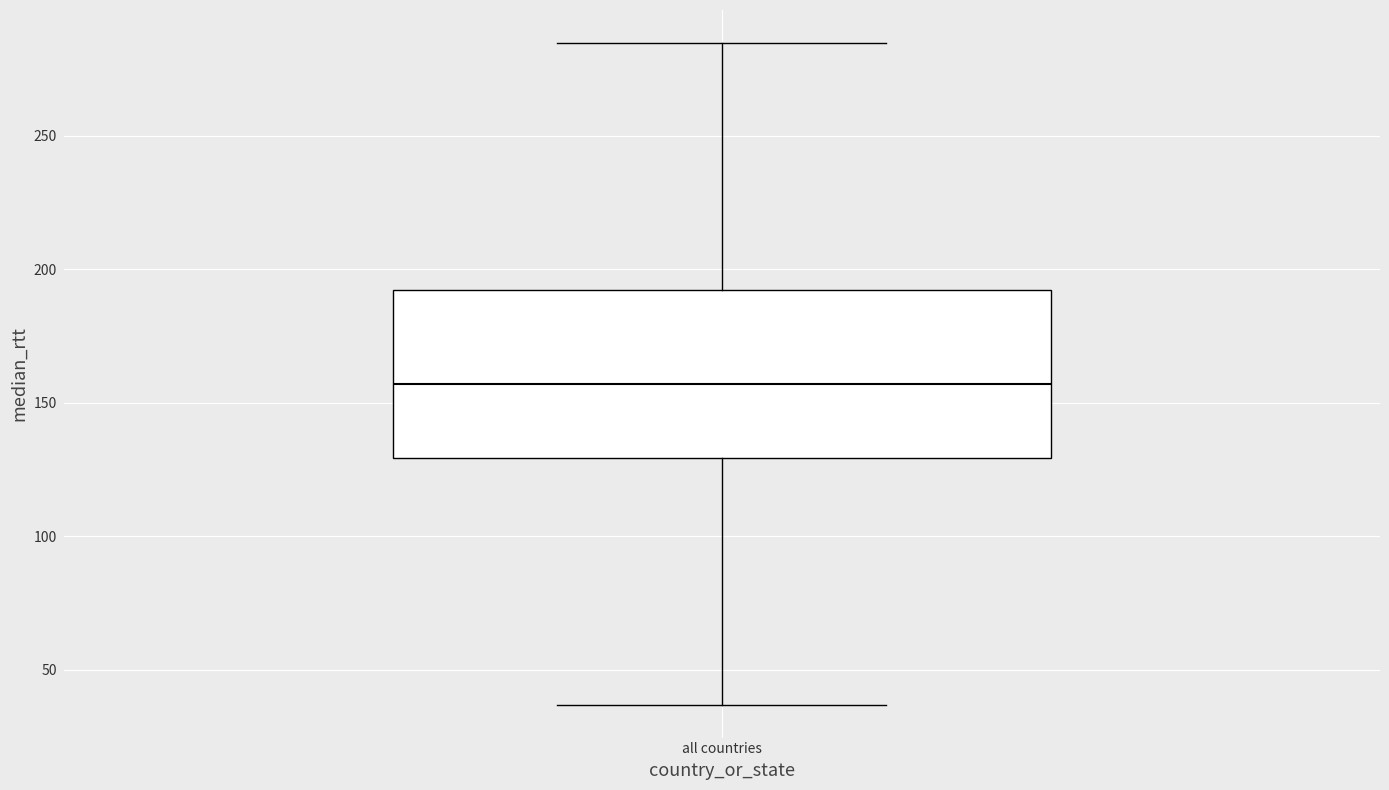

Transcribe this box plot: give where the median line is, the range the box spans, and where the two whiskers end, as read against the y-axis. The values are not printed on the chart, so give them approximately, as read against the axis.

median 155, box 130 to 190, whiskers 35 to 285